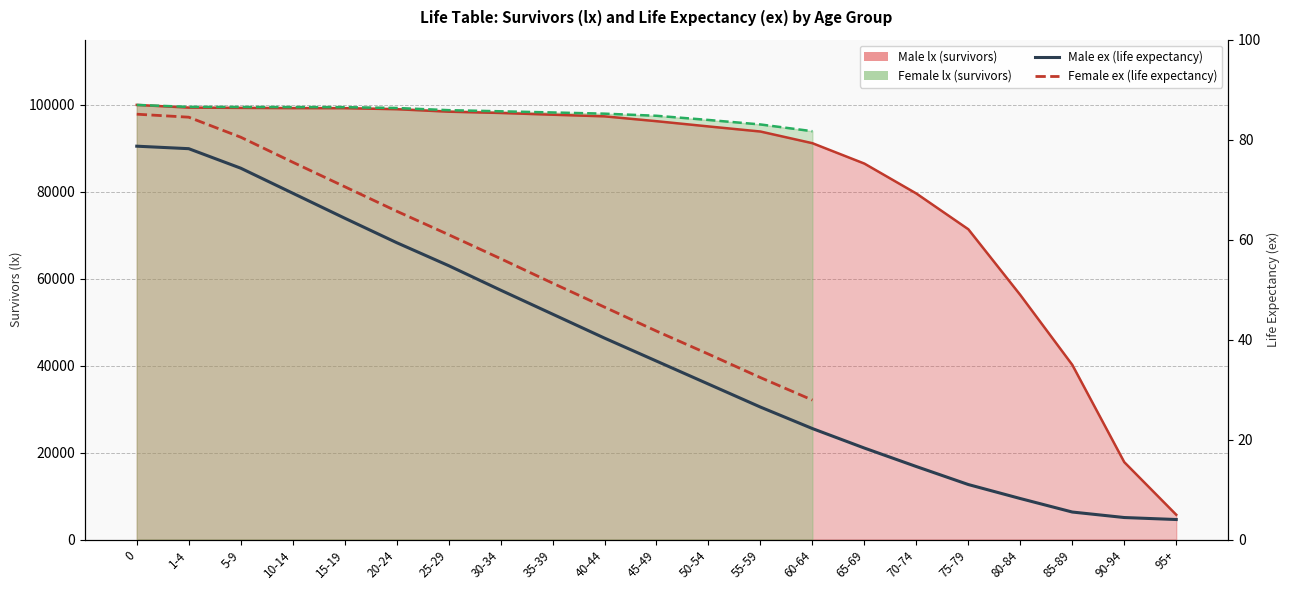

Which series changed the most between 35-39 and 40-44?

Male lx